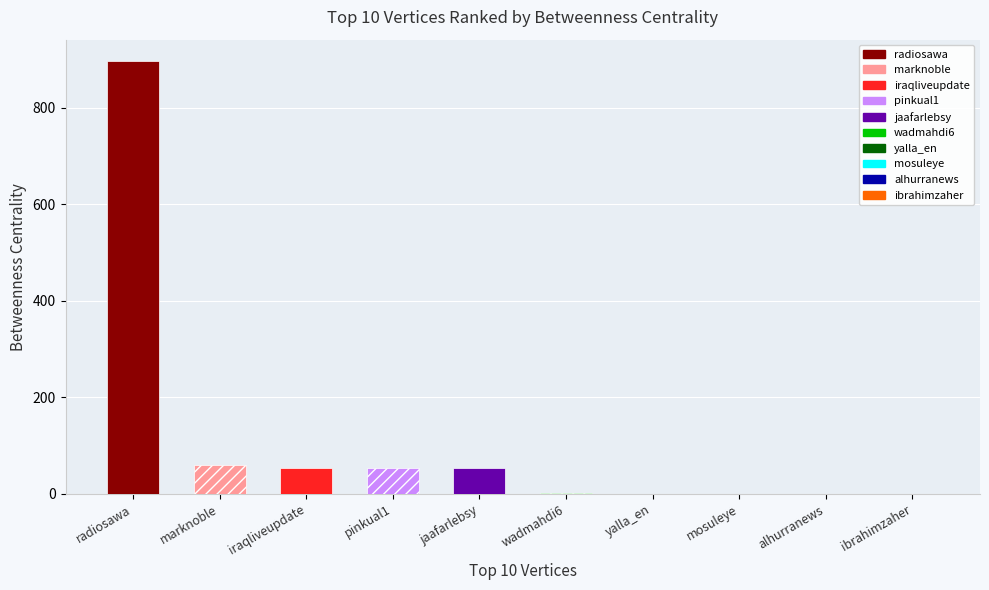

The value at iraqliveupdate is 15.1. True or false?

False